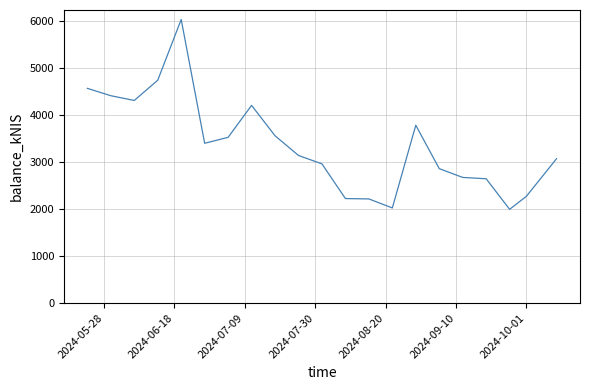

What is the greatest value displayed?

6022.8